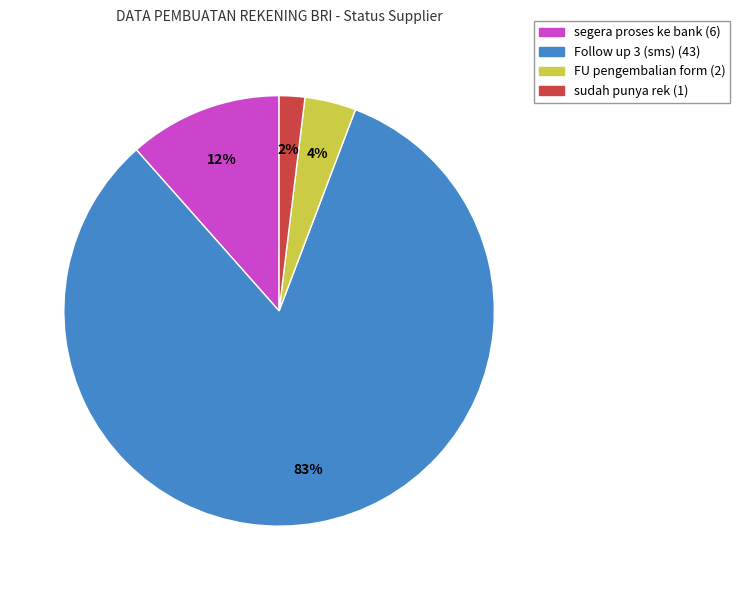

Combined, do Follow up 3 (sms) and segera proses ke bank account for over 50%?

Yes